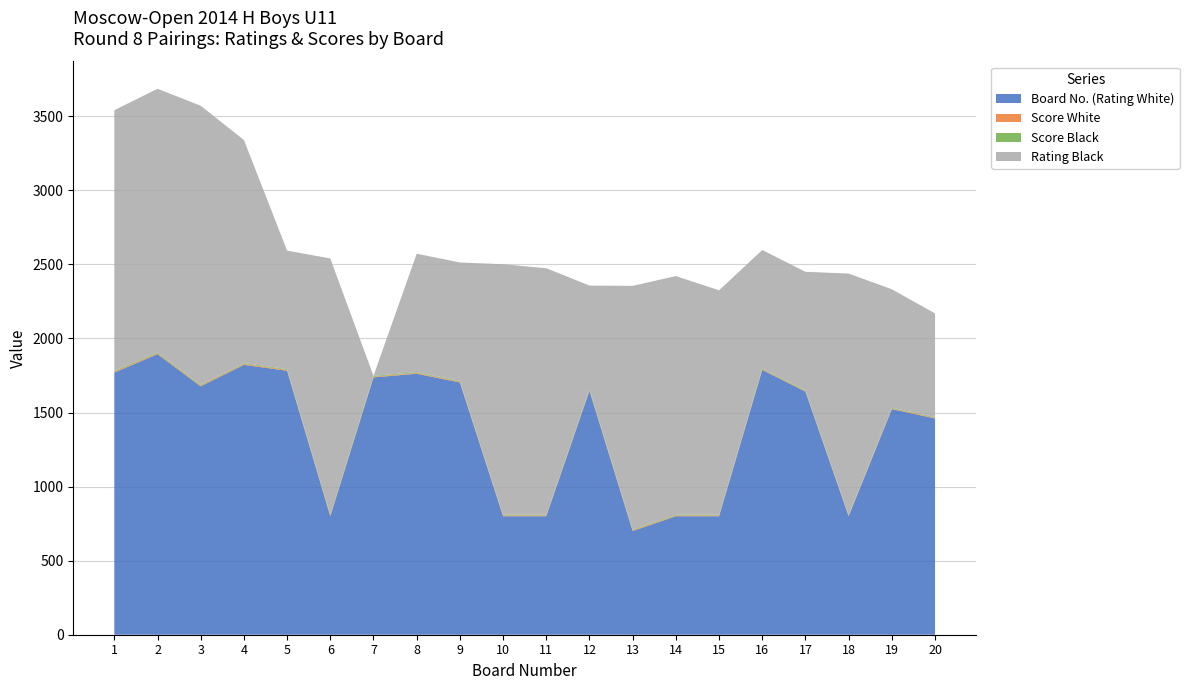

Reading left to right, list all the values displayed in this chart.

Board No. (Rating White): 1770.0	1894.0	1677.0	1822.0	1782.0	800.0	1737.0	1762.0	1703.0	800.0	800.0	1647.0	700.0	800.0	800.0	1788.0	1641.0	800.0	1523.0	1460.0
Score White: 6.0	5.5	5.5	5.5	5.5	5.5	5.0	5.0	5.0	5.0	5.0	5.0	5.0	5.0	5.0	4.5	4.5	4.5	4.5	4.5
Score Black: 6.5	6.0	5.5	5.5	5.5	5.5	5.5	5.0	5.0	5.0	5.0	5.0	5.0	5.0	5.0	4.5	4.5	4.5	4.5	4.5
Rating Black: 1758.0	1780.0	1883.0	1507.0	800.0	1729.0	0.0	800.0	800.0	1691.0	1664.0	700.0	1645.0	1611.0	1515.0	800.0	800.0	1629.0	800.0	700.0